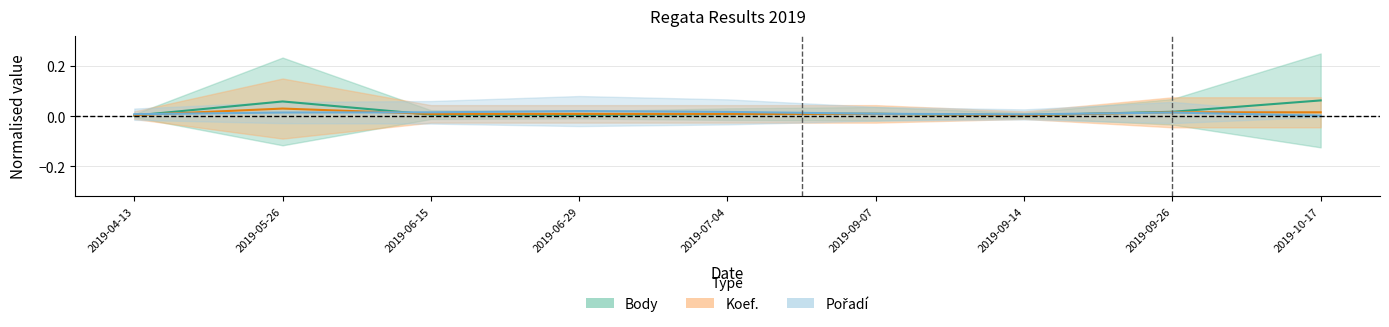

What are all the series names shown in the legend?

Body, Koef., Pořadí